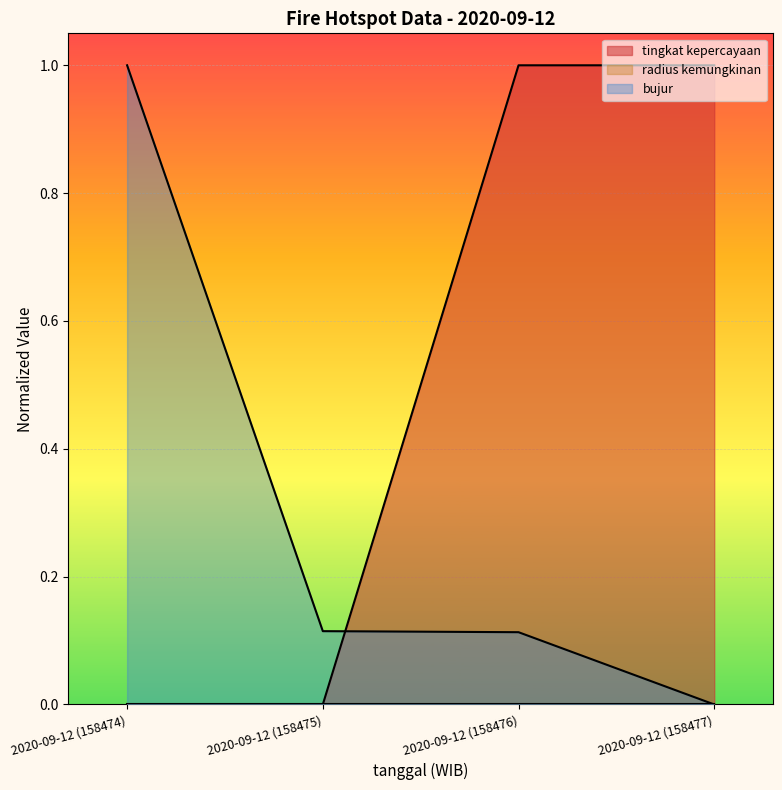

Rank the series by their average value, from highest to lowest.

tingkat kepercayaan, bujur